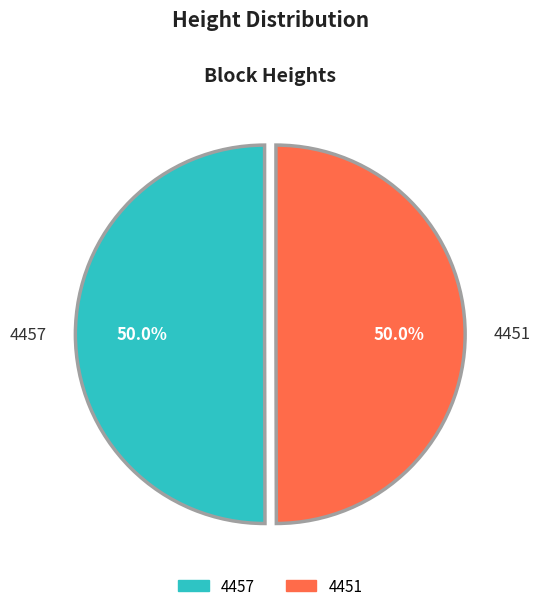

What percentage is the 4457 slice, to the nearest percent?

50%